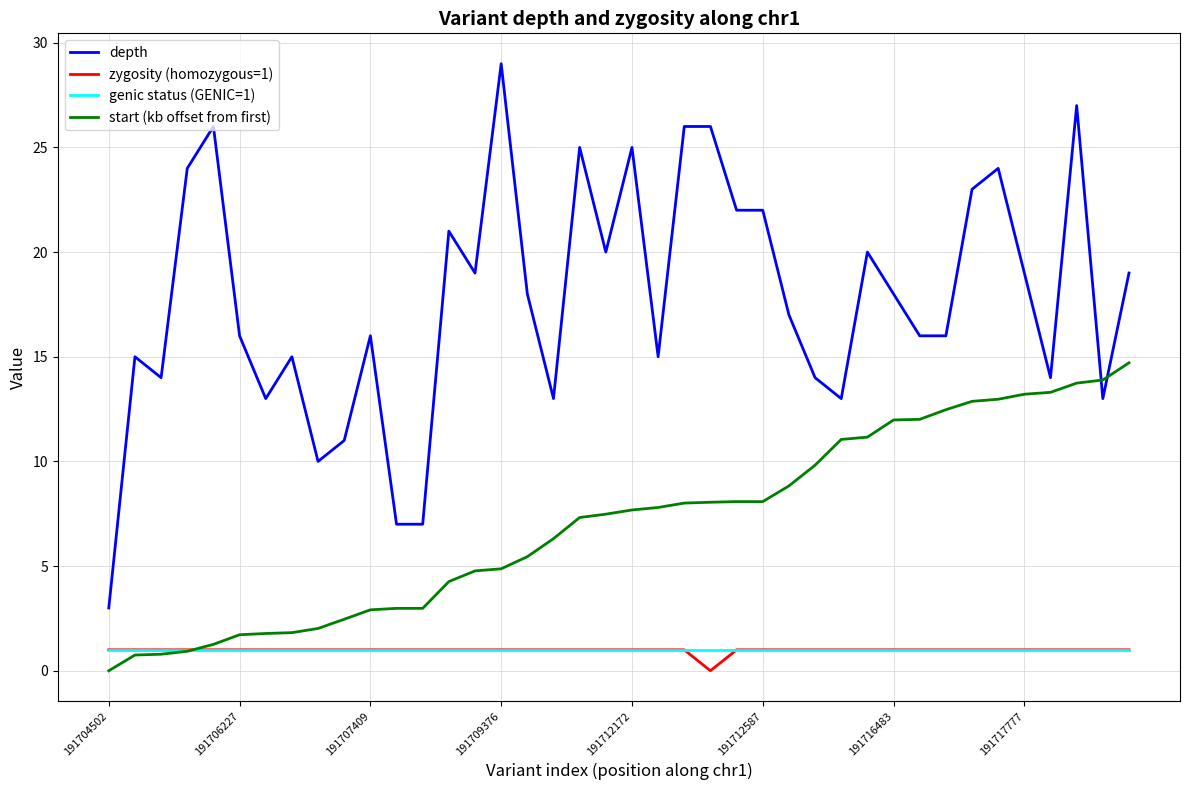

Which series has the widest spread of values?

depth